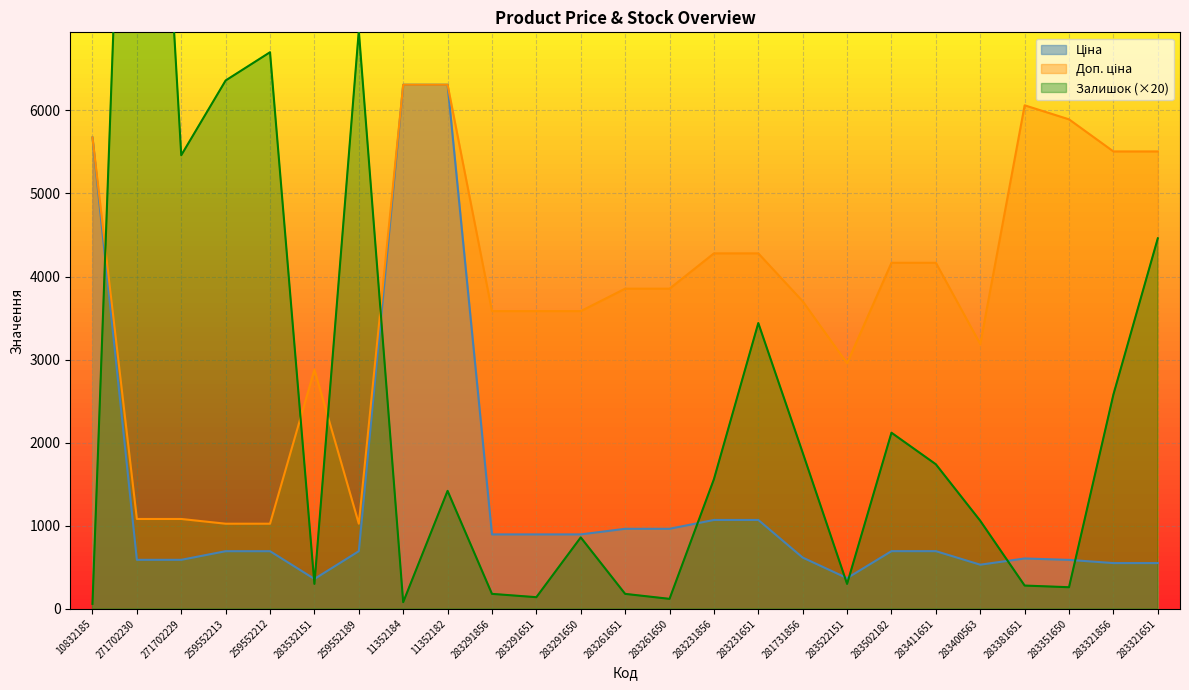

What are all the series names shown in the legend?

Ціна, Доп. ціна, Залишок